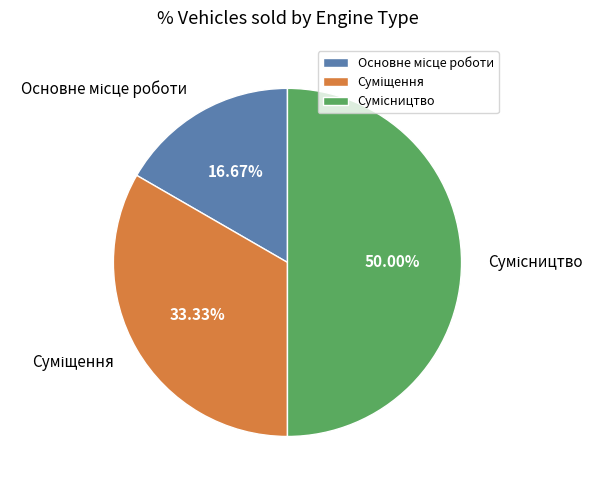

Count the number of slices in the pie.

3